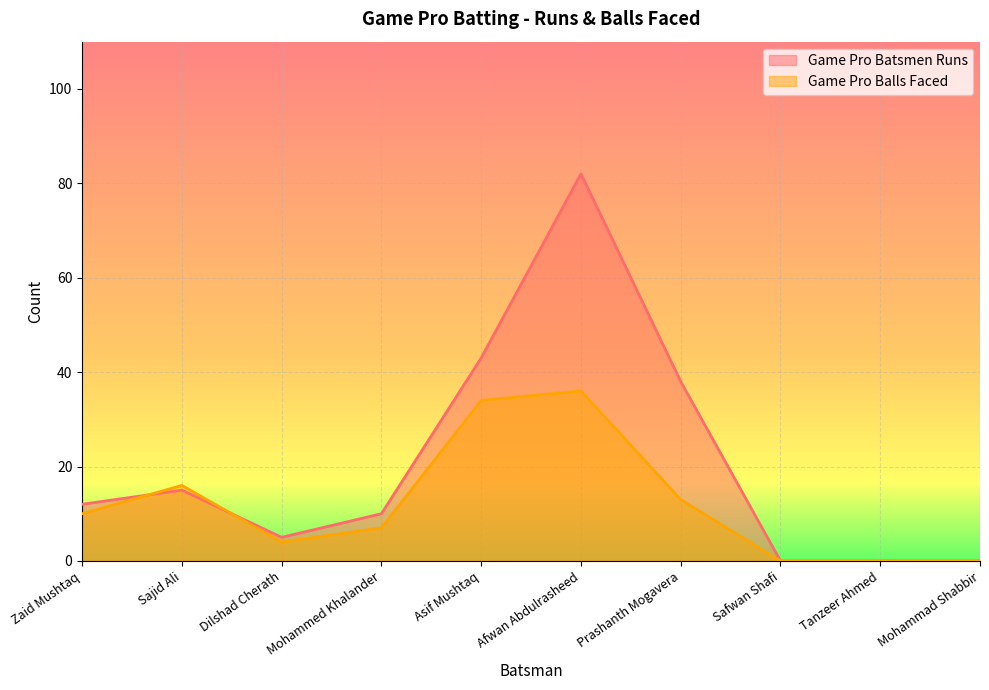

Rank the categories by Game Pro Batsmen Runs value from lowest to highest.

Safwan Shafi, Tanzeer Ahmed, Mohammad Shabbir, Dilshad Cherath, Mohammed Khalander, Zaid Mushtaq, Sajid Ali, Prashanth Mogavera, Asif Mushtaq, Afwan Abdulrasheed